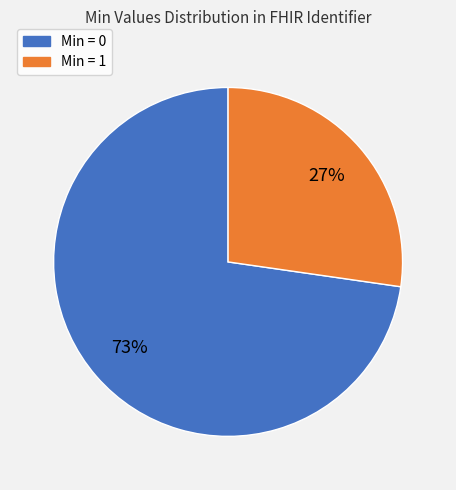

Count the number of slices in the pie.

2